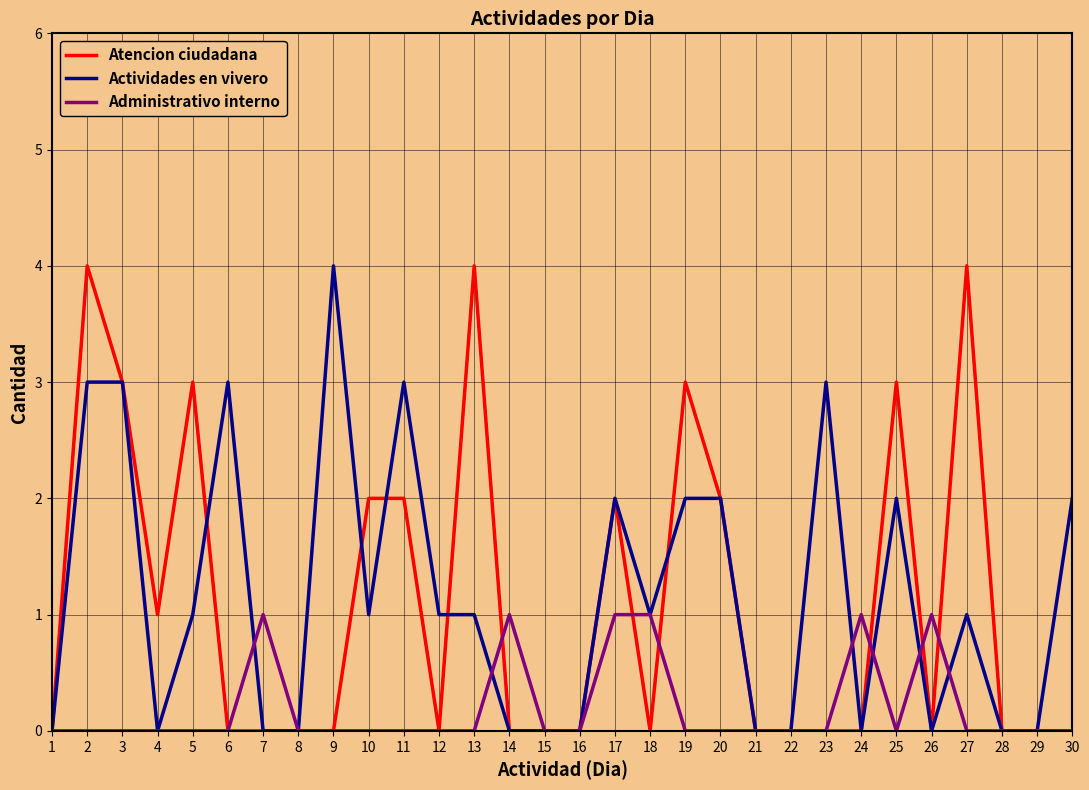

What is the maximum value shown in the chart?

4